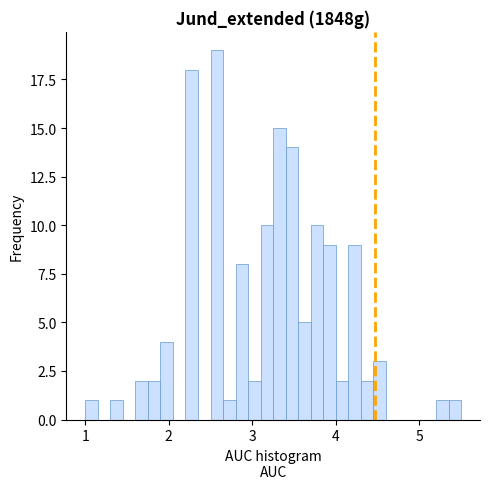

Read against the x-axis, roughly where is the centre of the tallest bar?

2.6